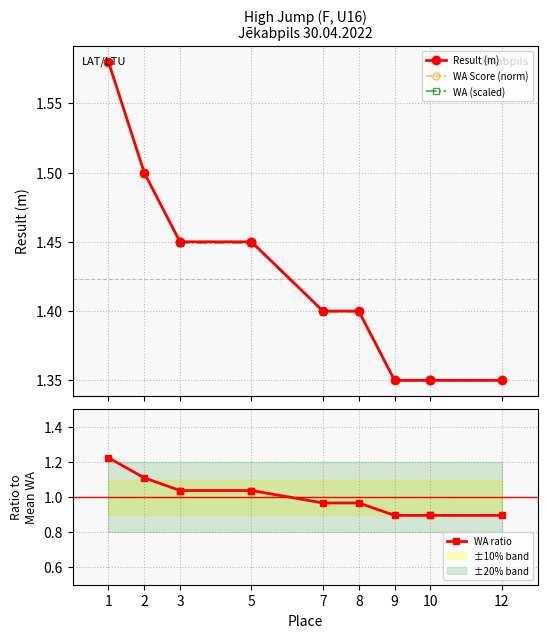

Where is WA Score (norm) nearest to the value 1?

9